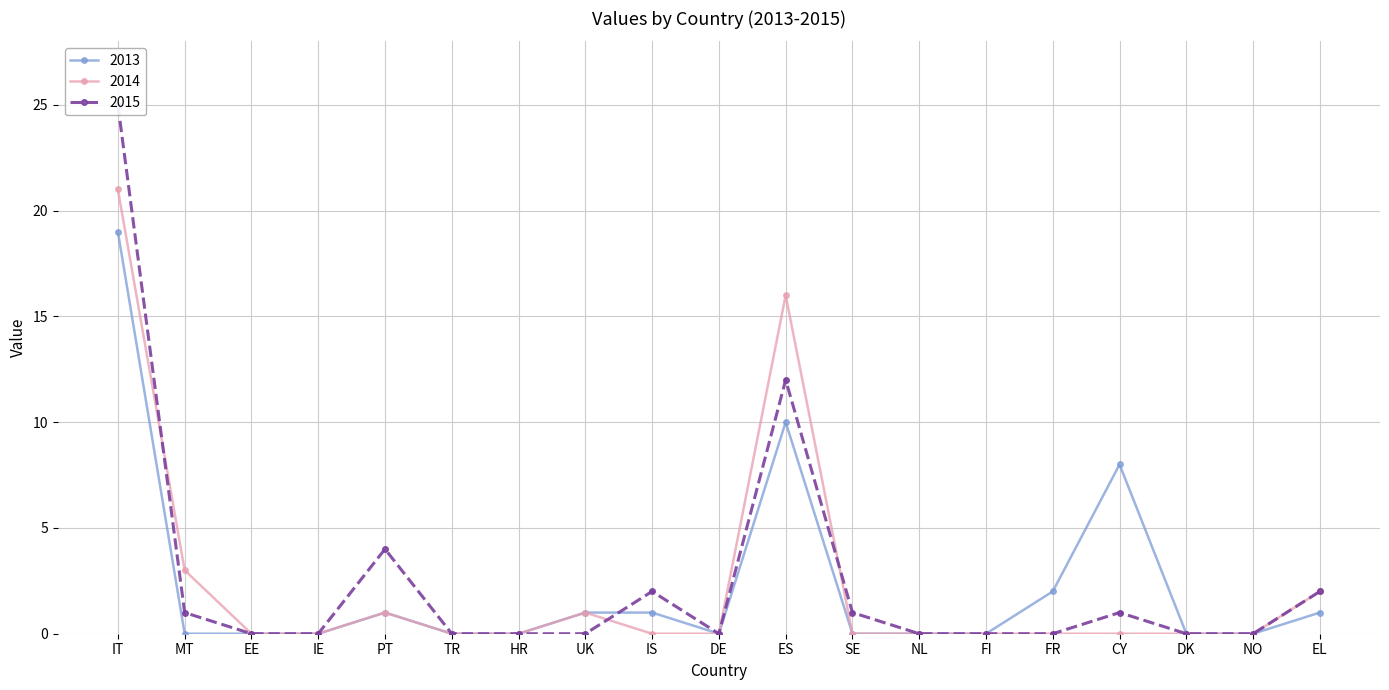

At which label is 2014 closest to 10?

ES